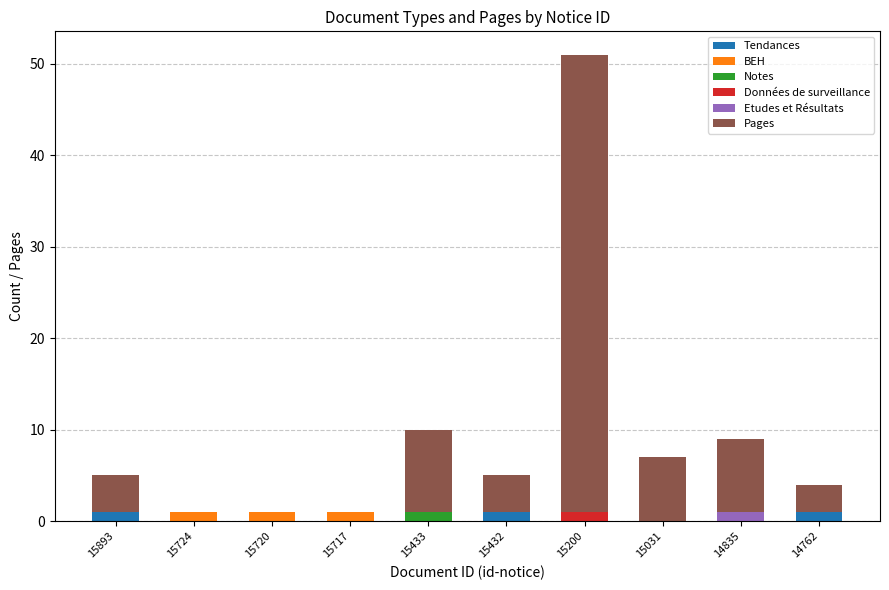

At which category is the sum across all series the highest?

15200